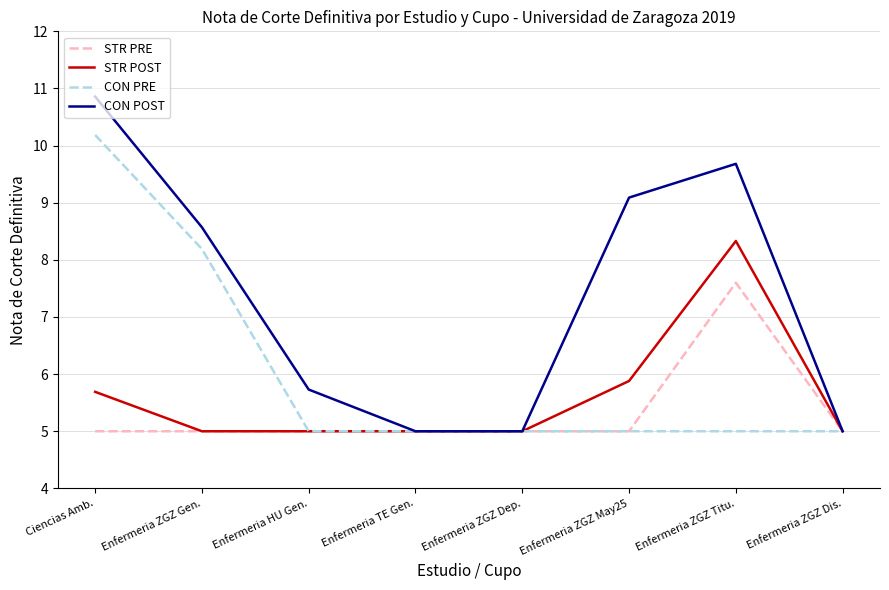

At how many categories does at least one series exceed 6?

4